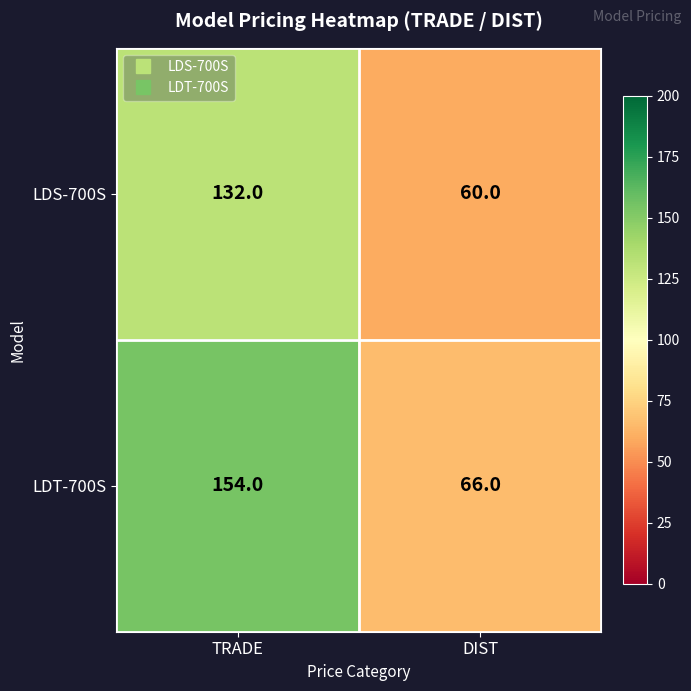

Which series changed the most between TRADE and DIST?

LDT‑700S